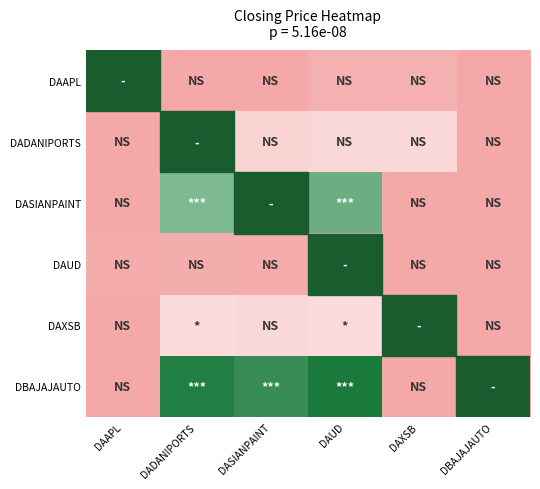

What is the greatest value displayed?

3953.3